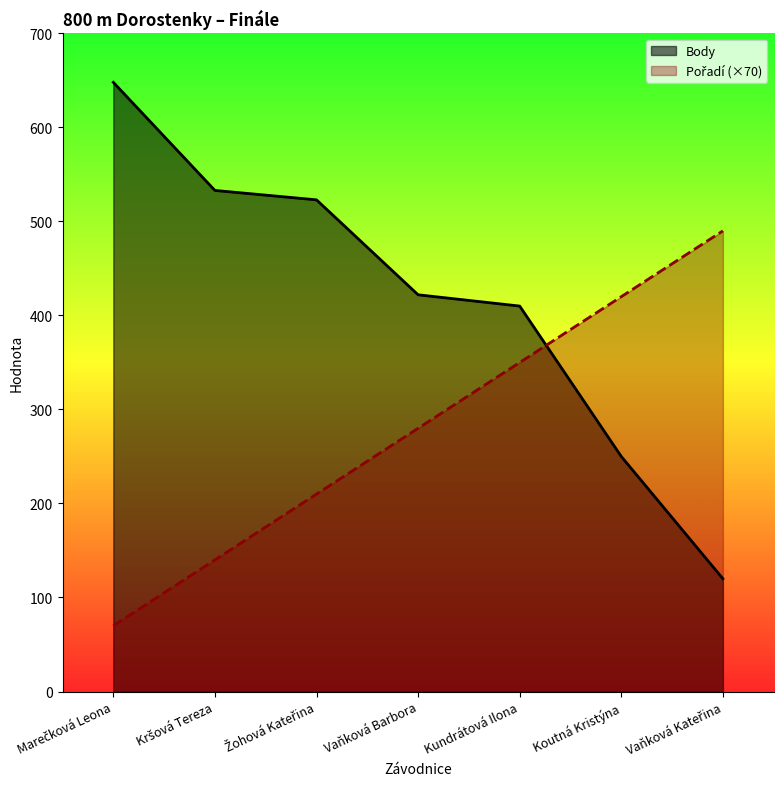

Reading left to right, extract all data points from this chart.

Pořadí: Marečková Leona=70	Kršová Tereza=140	Žohová Kateřina=210	Vaňková Barbora=280	Kundrátová Ilona=350	Koutná Kristýna=420	Vaňková Kateřina=490
Body: Marečková Leona=648	Kršová Tereza=533	Žohová Kateřina=523	Vaňková Barbora=422	Kundrátová Ilona=410	Koutná Kristýna=250	Vaňková Kateřina=120